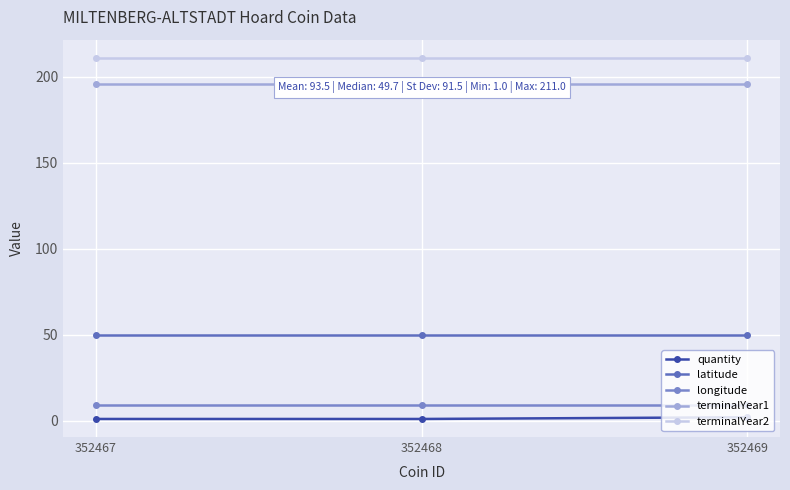

Reading left to right, list all the values displayed in this chart.

quantity: 352467=1.0	352468=1.0	352469=2.0
latitude: 352467=49.7	352468=49.7	352469=49.7
longitude: 352467=9.3	352468=9.3	352469=9.3
terminalYear1: 352467=196.0	352468=196.0	352469=196.0
terminalYear2: 352467=211.0	352468=211.0	352469=211.0